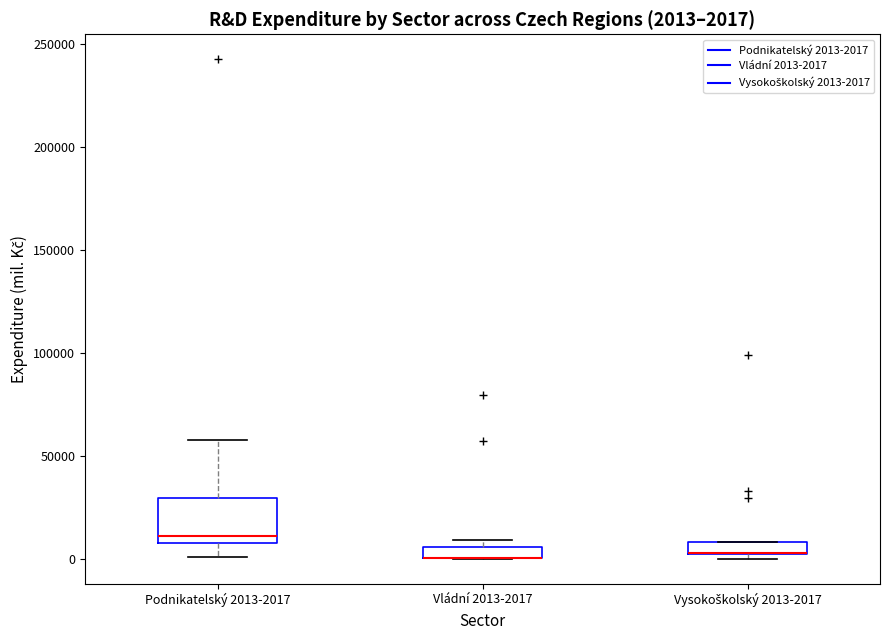

Comparing the boxes themselves (not the whiskers), which one is the tallest?

Podnikatelský 2013-2017